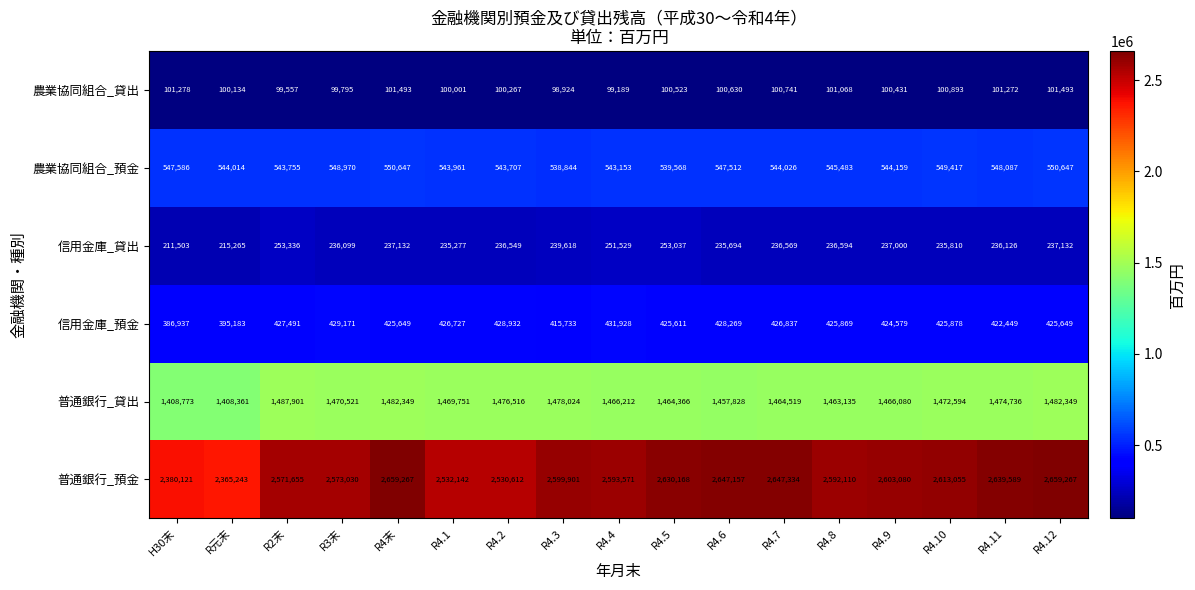

List the series in order of their peak value, lowest first.

農業協同組合_貸出, 信用金庫_貸出, 信用金庫_預金, 農業協同組合_預金, 普通銀行_貸出, 普通銀行_預金